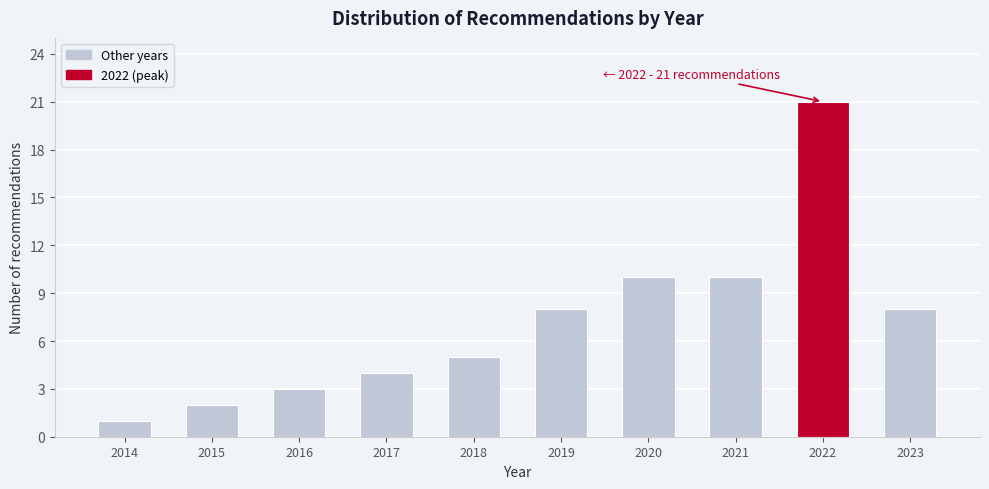

Reading left to right, transcribe all the data shown in this chart.

1	2	3	4	5	8	10	10	21	8